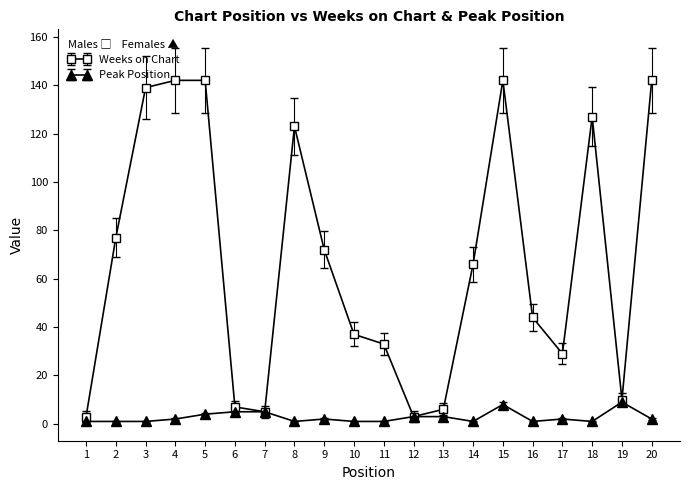

True or false: Weeks on Chart has a value of 127 at 18.

True